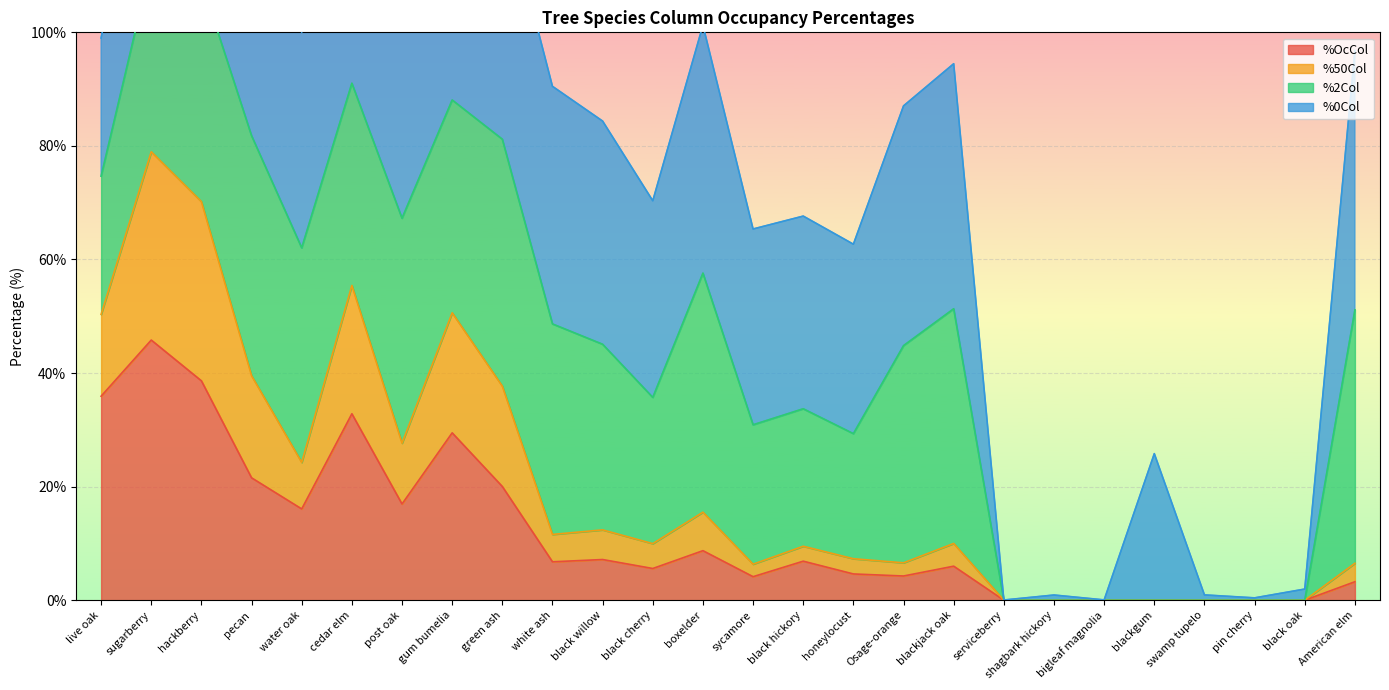

What is the label of the 11th point from the right?

honeylocust